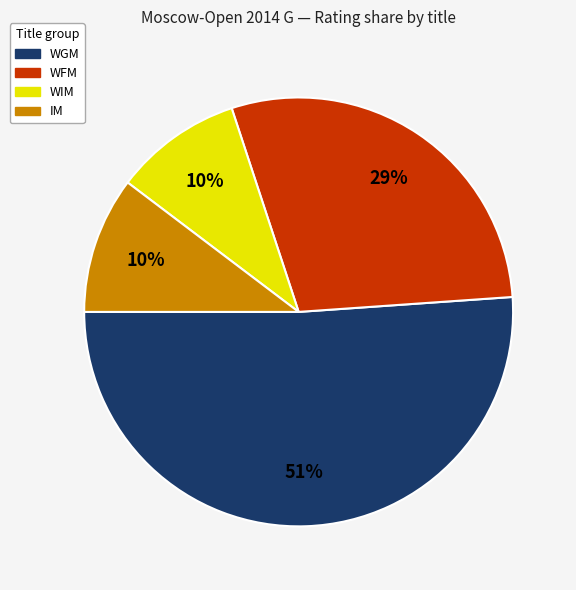

Is there a majority slice in this chart?

Yes